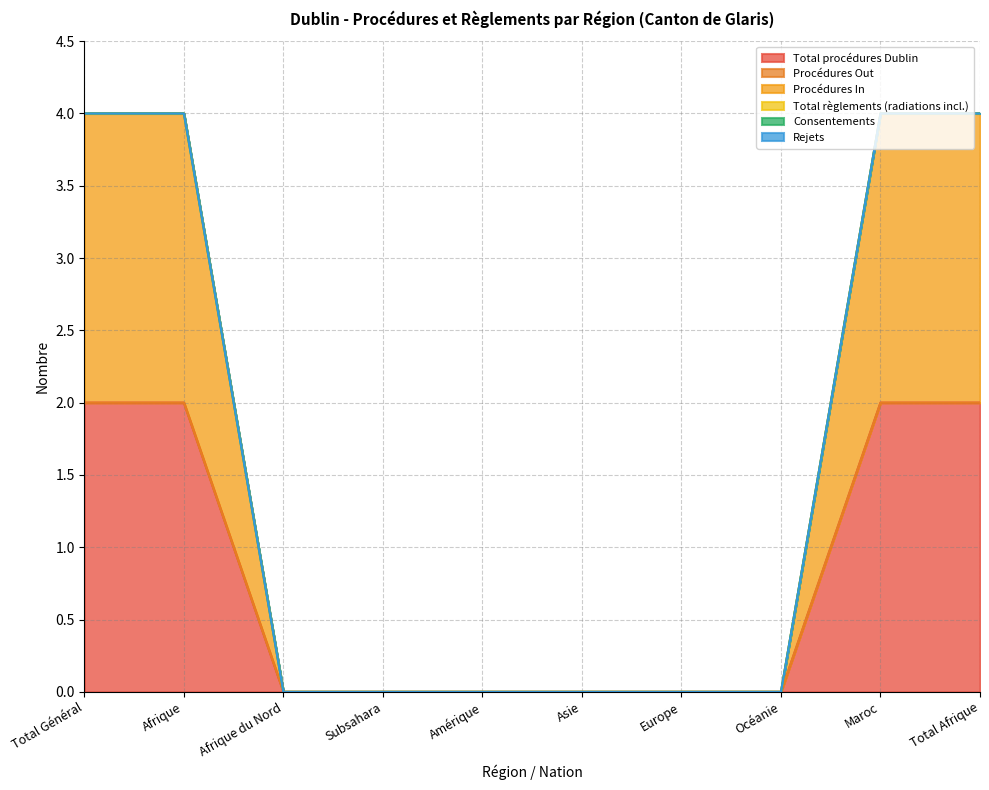

What is the sum of all Total procédures Dublin values?

8